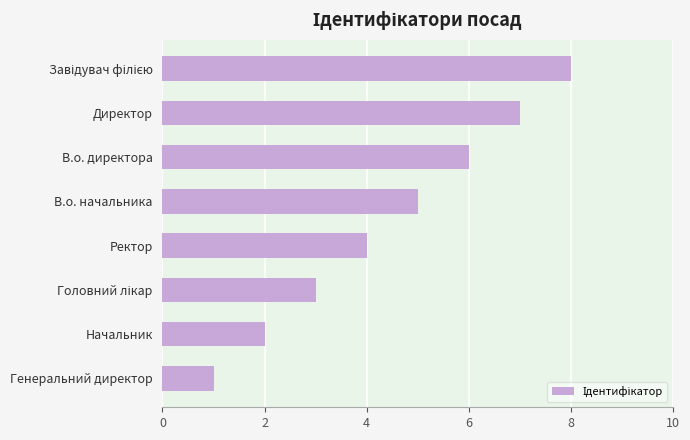

Count the values in the range 3 to 7.

5